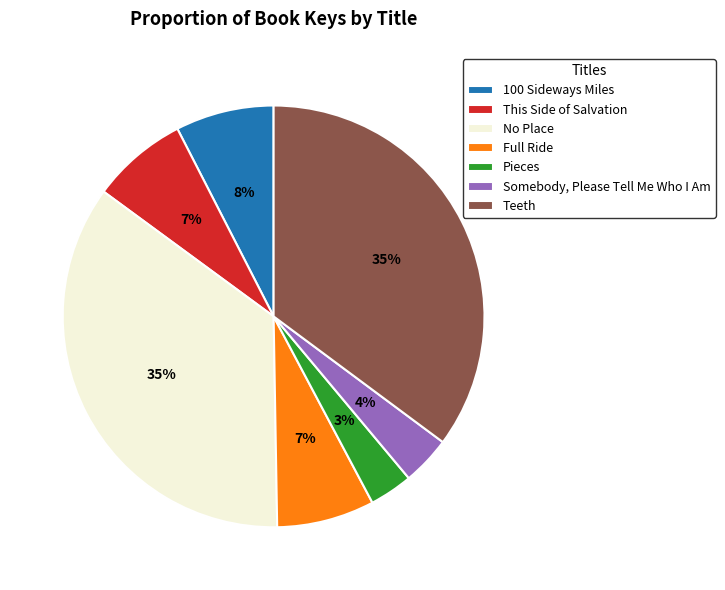

Do 100 Sideways Miles and Teeth together represent more than half of the pie?

No